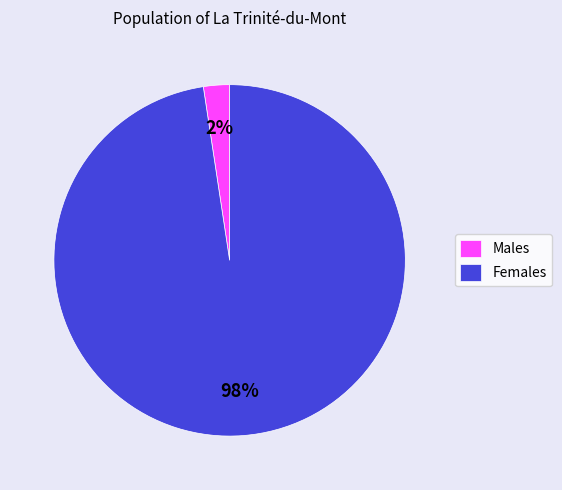

How many slices are in this pie chart?

2